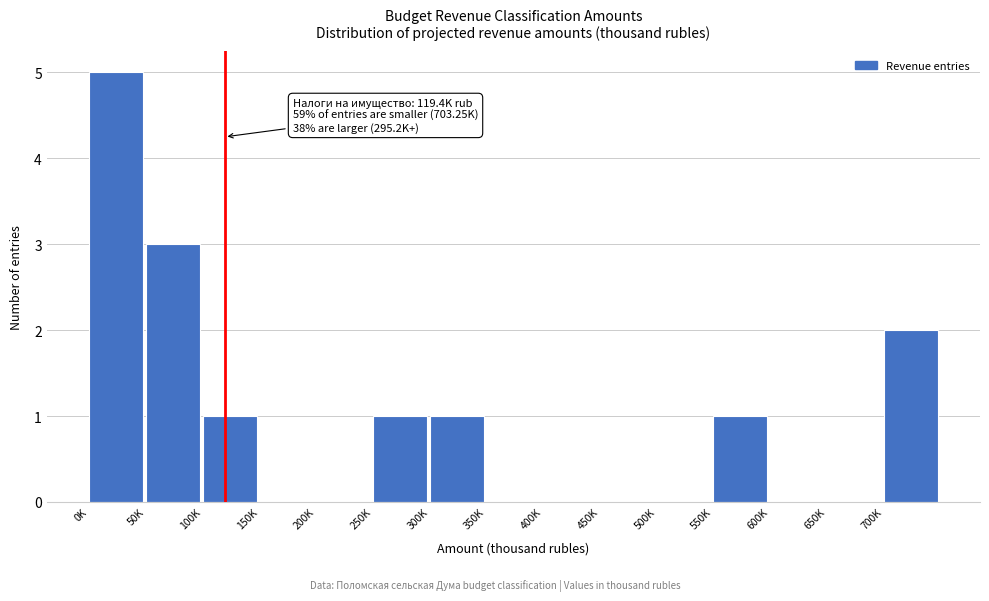

Reading left to right, transcribe all the data shown in this chart.

0K=5	50K=3	100K=1	150K=0	200K=0	250K=1	300K=1	350K=0	400K=0	450K=0	500K=0	550K=1	600K=0	650K=0	700K=2